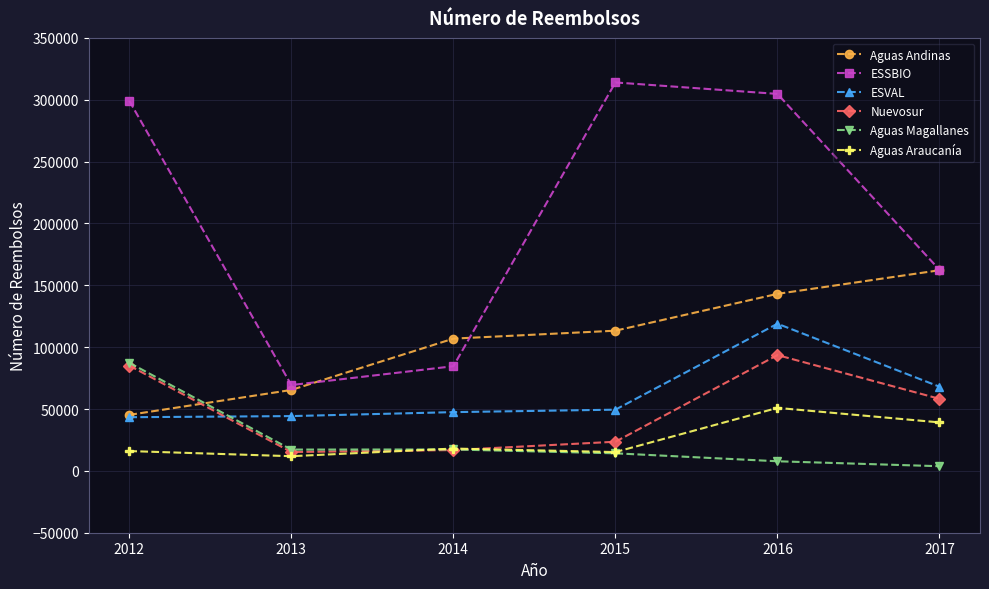

Which series has the largest range (max minus min)?

ESSBIO